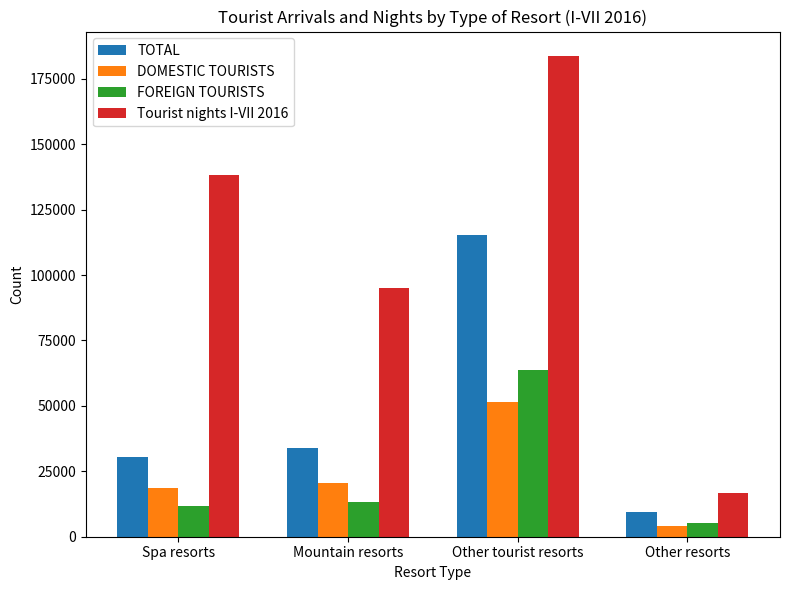

Which series has the widest spread of values?

Tourist nights I-VII 2016